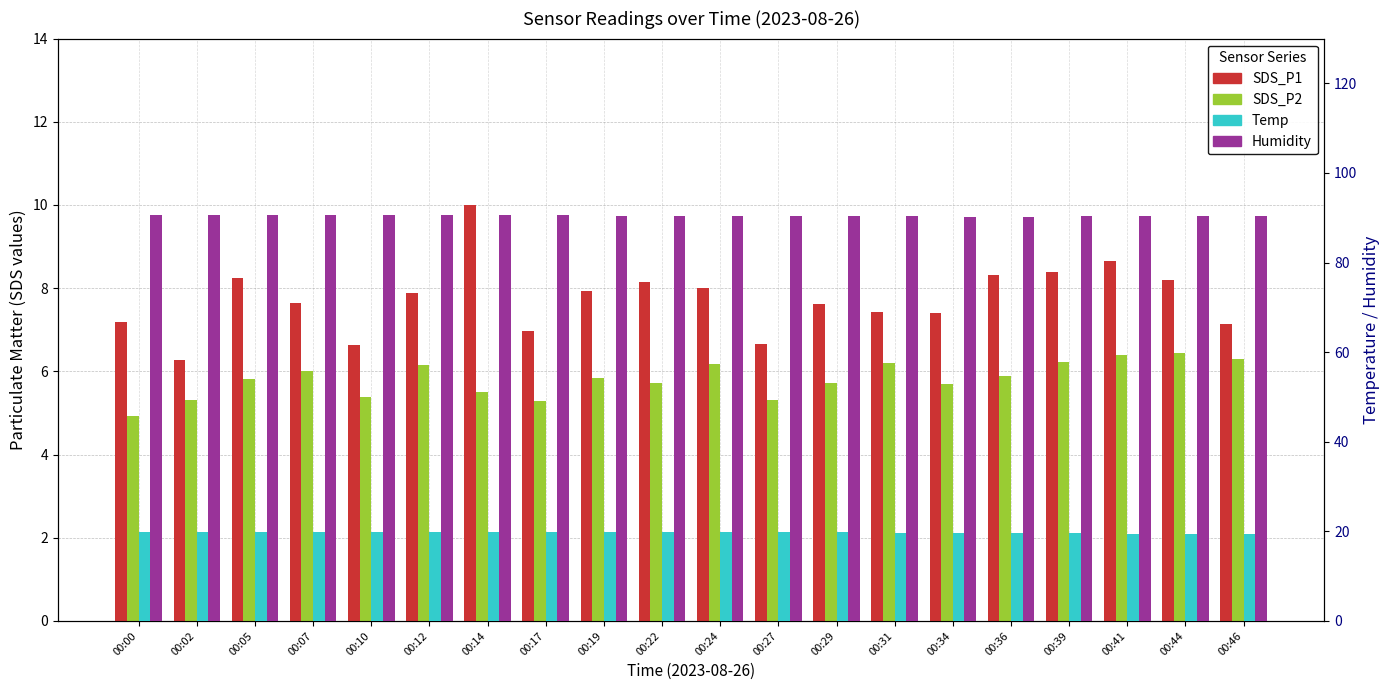

Reading left to right, extract all data points from this chart.

SDS_P1: 00:00=7.2	00:02=6.3	00:05=8.2	00:07=7.7	00:10=6.6	00:12=7.9	00:14=10.0	00:17=7.0	00:19=7.9	00:22=8.2	00:24=8.0	00:27=6.7	00:29=7.6	00:31=7.4	00:34=7.4	00:36=8.3	00:39=8.4	00:41=8.7	00:44=8.2	00:46=7.1
SDS_P2: 00:00=4.9	00:02=5.3	00:05=5.8	00:07=6.0	00:10=5.4	00:12=6.2	00:14=5.5	00:17=5.3	00:19=5.8	00:22=5.7	00:24=6.2	00:27=5.3	00:29=5.7	00:31=6.2	00:34=5.7	00:36=5.9	00:39=6.2	00:41=6.4	00:44=6.5	00:46=6.3
Temp: 00:00=19.9	00:02=19.9	00:05=19.8	00:07=19.8	00:10=19.8	00:12=19.9	00:14=19.8	00:17=19.8	00:19=19.8	00:22=19.8	00:24=19.8	00:27=19.8	00:29=19.8	00:31=19.7	00:34=19.6	00:36=19.6	00:39=19.6	00:41=19.5	00:44=19.5	00:46=19.5
Humidity: 00:00=90.6	00:02=90.6	00:05=90.7	00:07=90.7	00:10=90.7	00:12=90.7	00:14=90.6	00:17=90.6	00:19=90.5	00:22=90.5	00:24=90.5	00:27=90.4	00:29=90.4	00:31=90.3	00:34=90.2	00:36=90.2	00:39=90.3	00:41=90.3	00:44=90.3	00:46=90.4